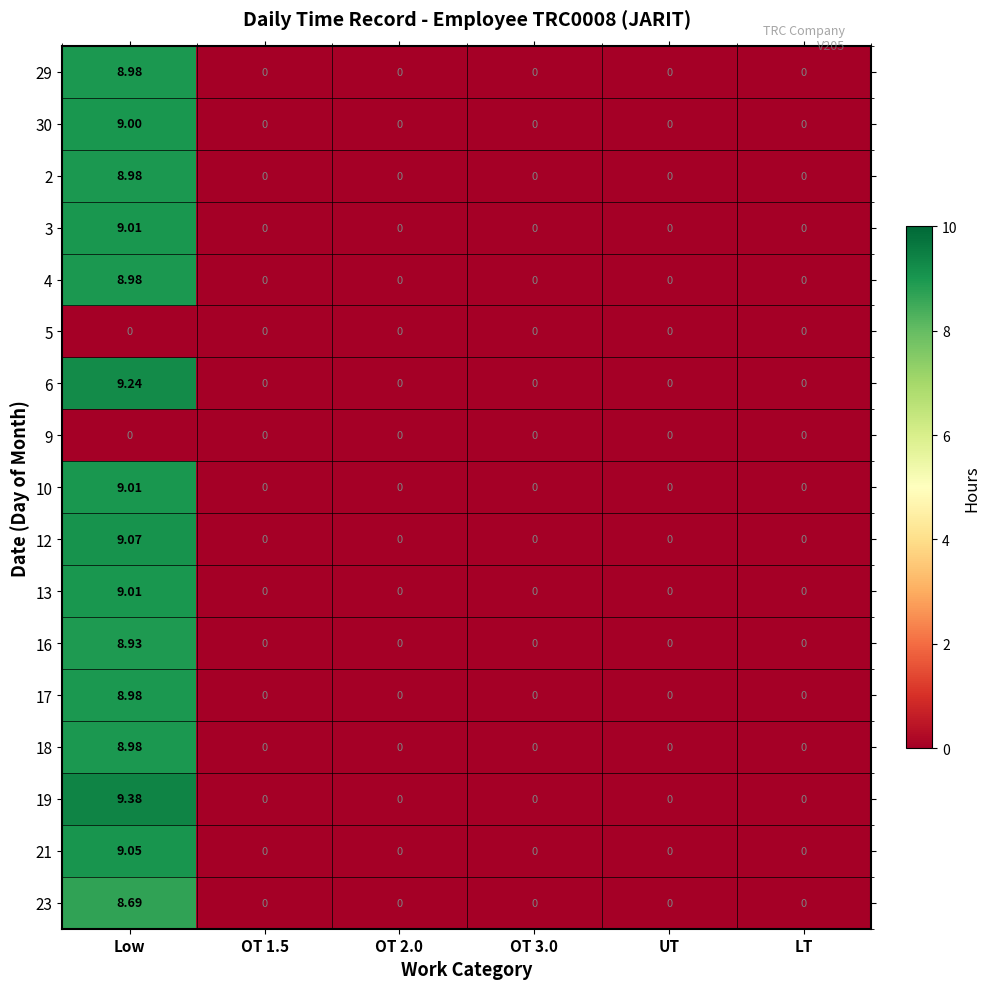

At which category is the sum across all series the highest?

Low